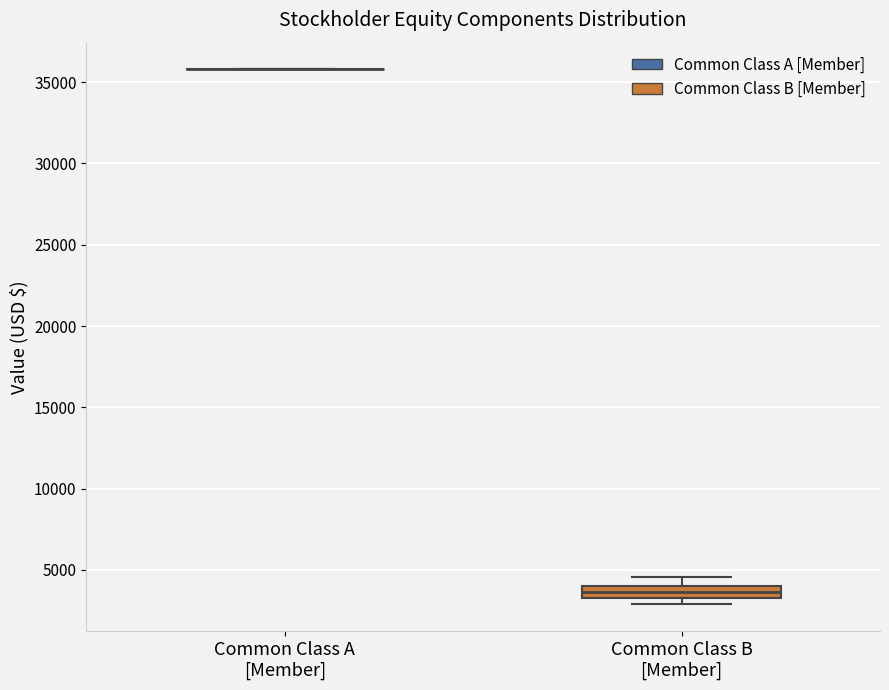

Reading left to right, transcribe this box plot: for each box, give where its median line is, the range the box spans, and where its two whiskers end, as read against the y-axis. The values are not printed on the chart, so give them approximately, as read against the axis.

Common Class A [Member]: box collapsed to a line at 36000, whiskers 36000 to 36000
Common Class B [Member]: median 3500, box 3000 to 4000, whiskers 3000 (just below the box's lower edge) to 4500